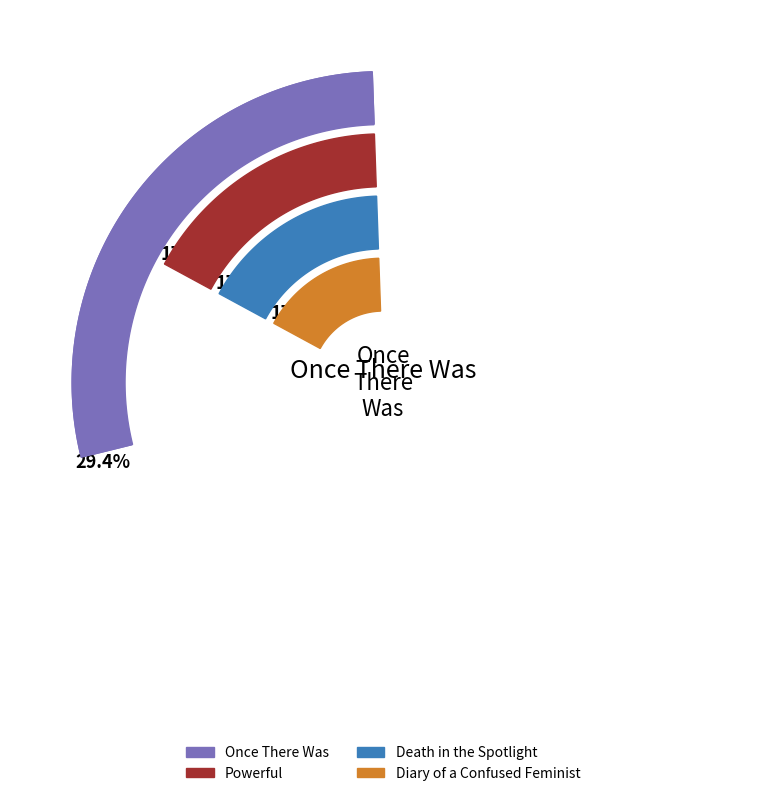

To the nearest percent, what percentage of the pie is Once There Was?

29%